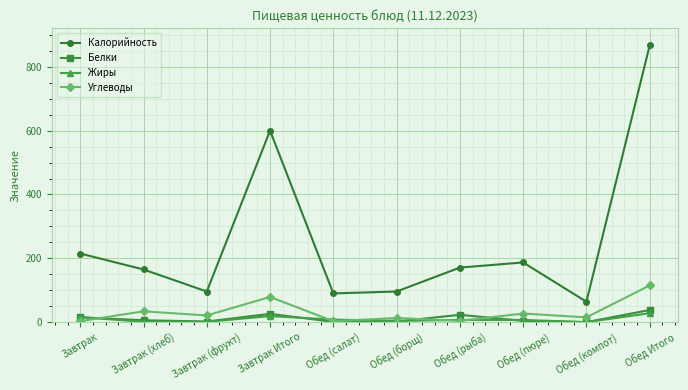

In Белки, how many points are lower than both neighbors (excluding endpoints)?

3